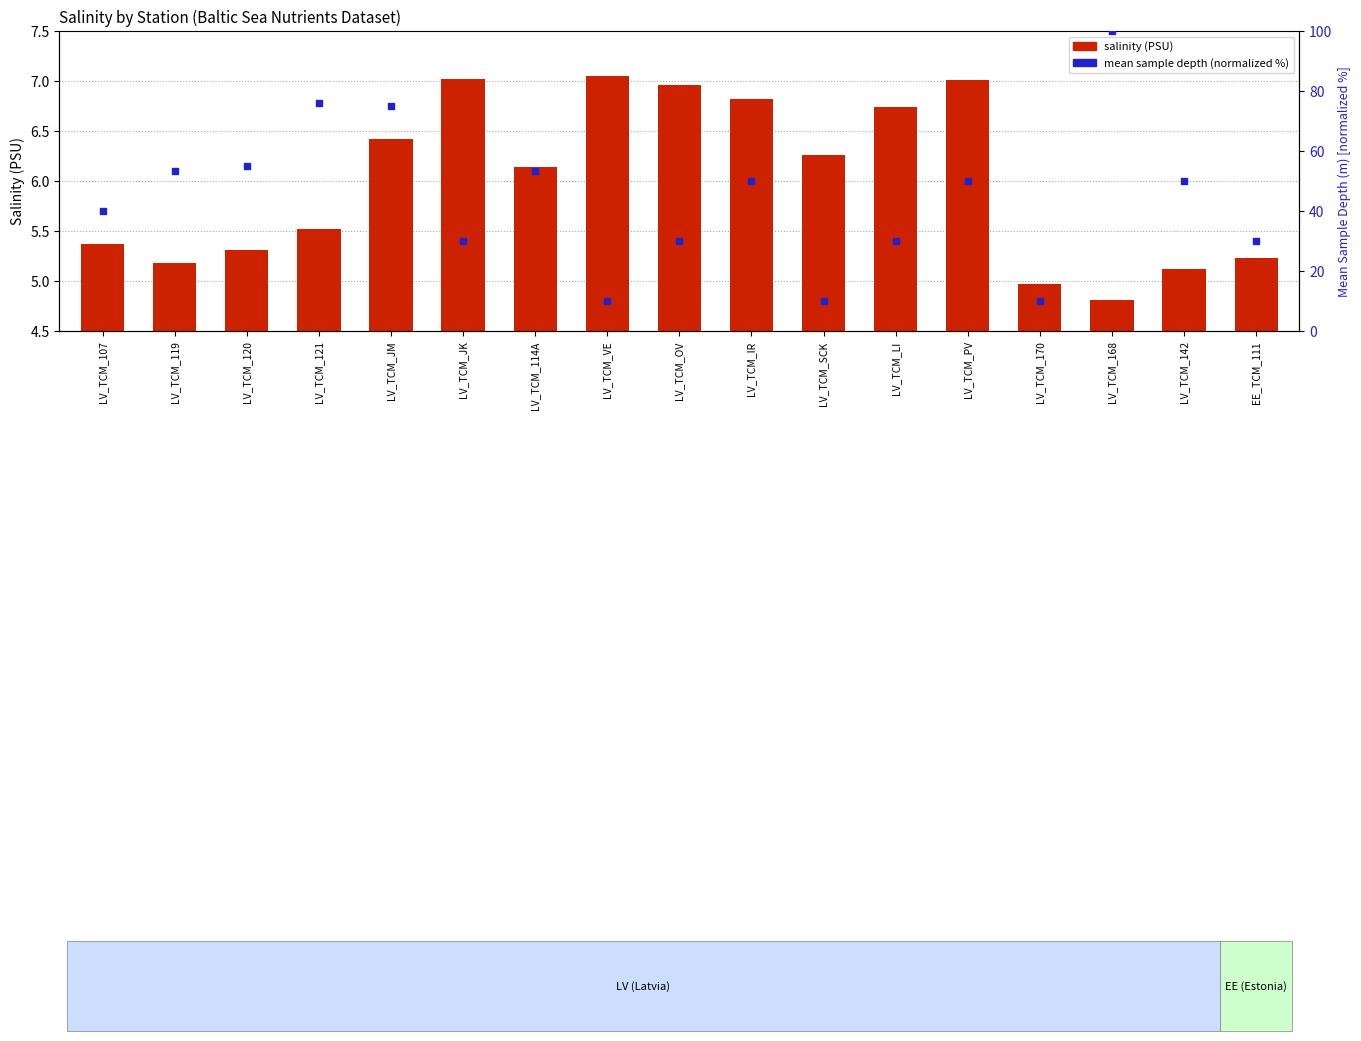

Which series has the widest spread of Y values?

mean depth (normalized)